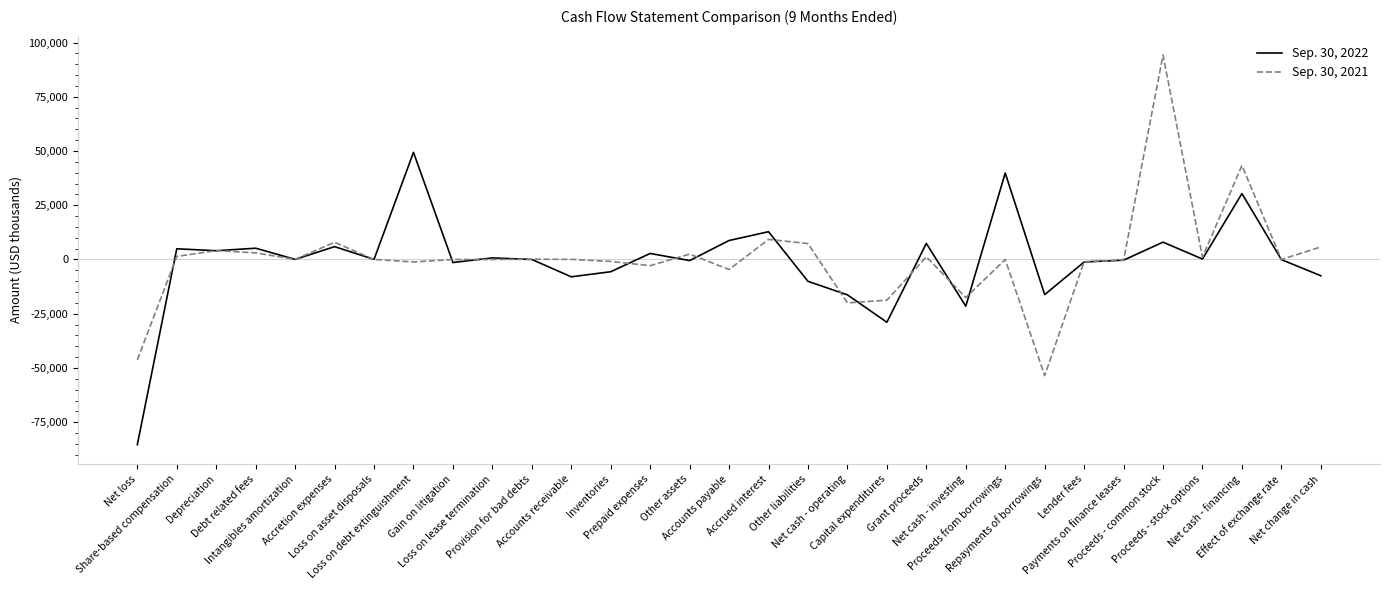

List the series in order of their peak value, highest first.

Sep. 30, 2021, Sep. 30, 2022